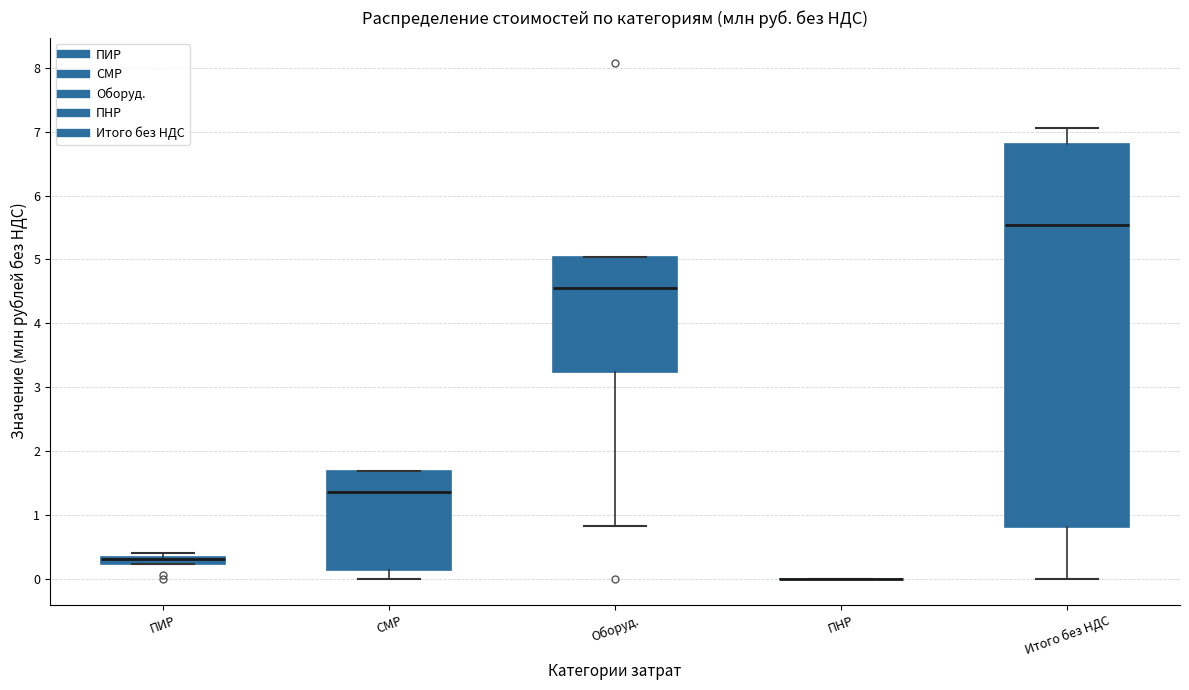

Where is the lower edge of the box for ПИР on the y-axis? The values are not printed on the chart, so give them approximately, as read against the axis.

0.2